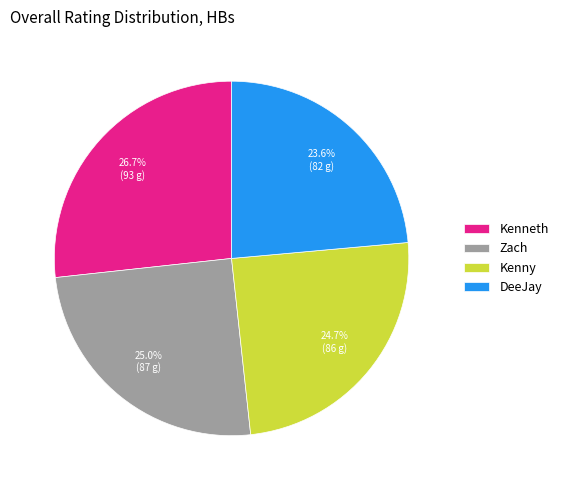

Between DeeJay and Kenny, which is larger?

Kenny